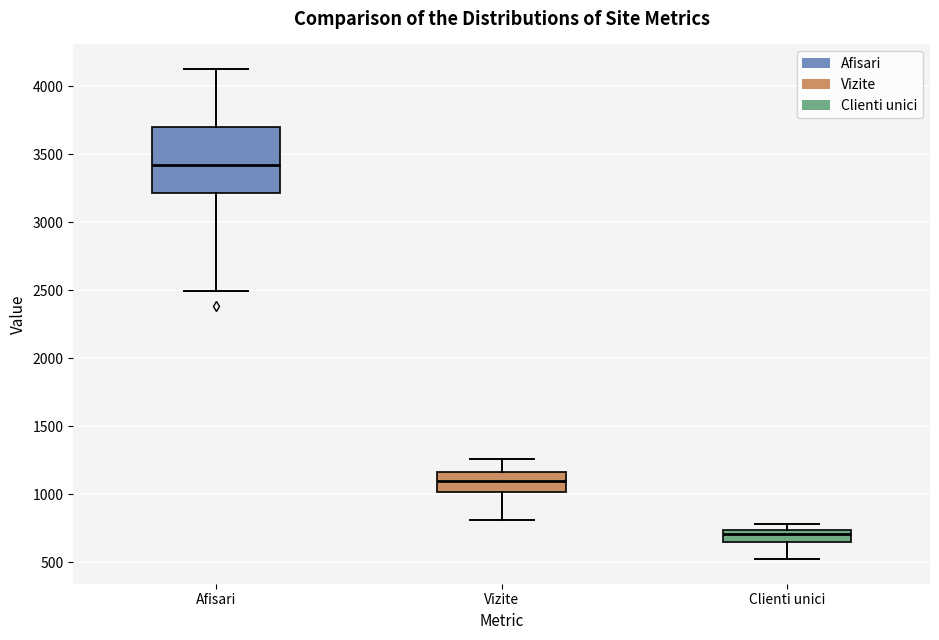

Which box is the tallest, from its lower edge to its upper edge?

Afisari